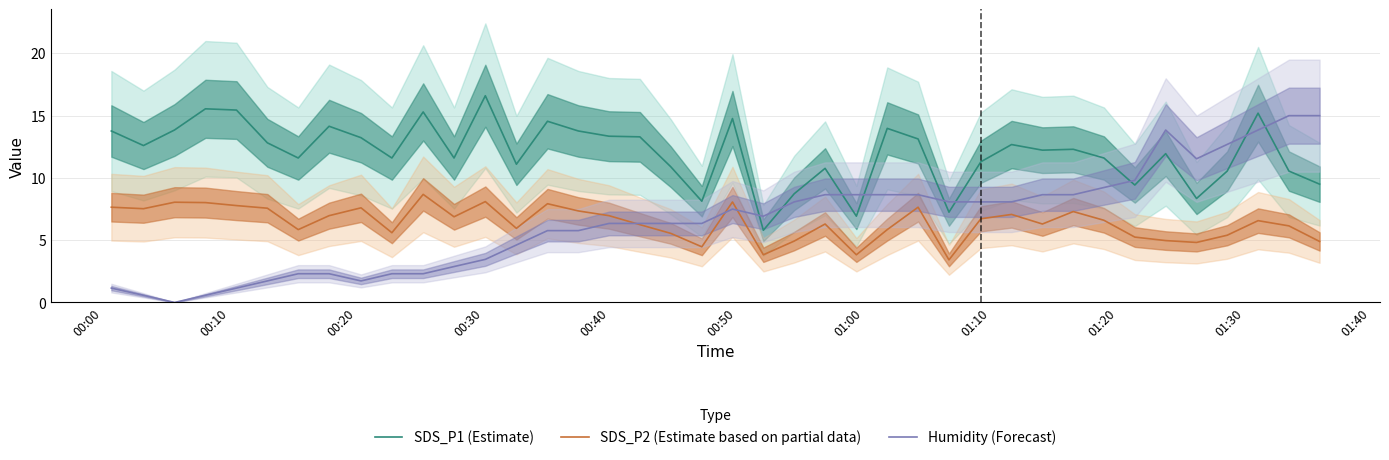

What is the highest value of the Humidity (Forecast) series?

15.0